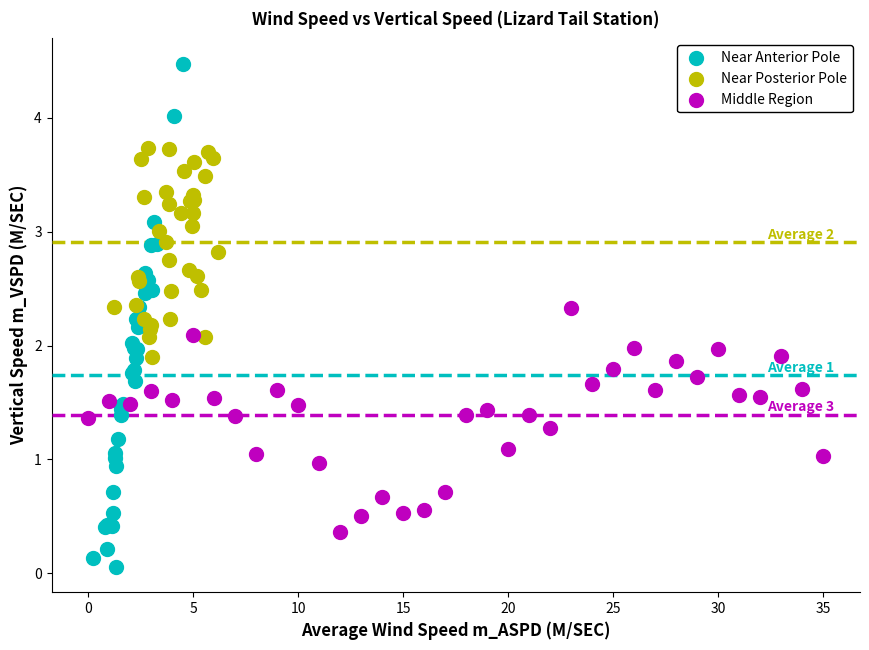

Which series has the widest spread of Y values?

Near Anterior Pole